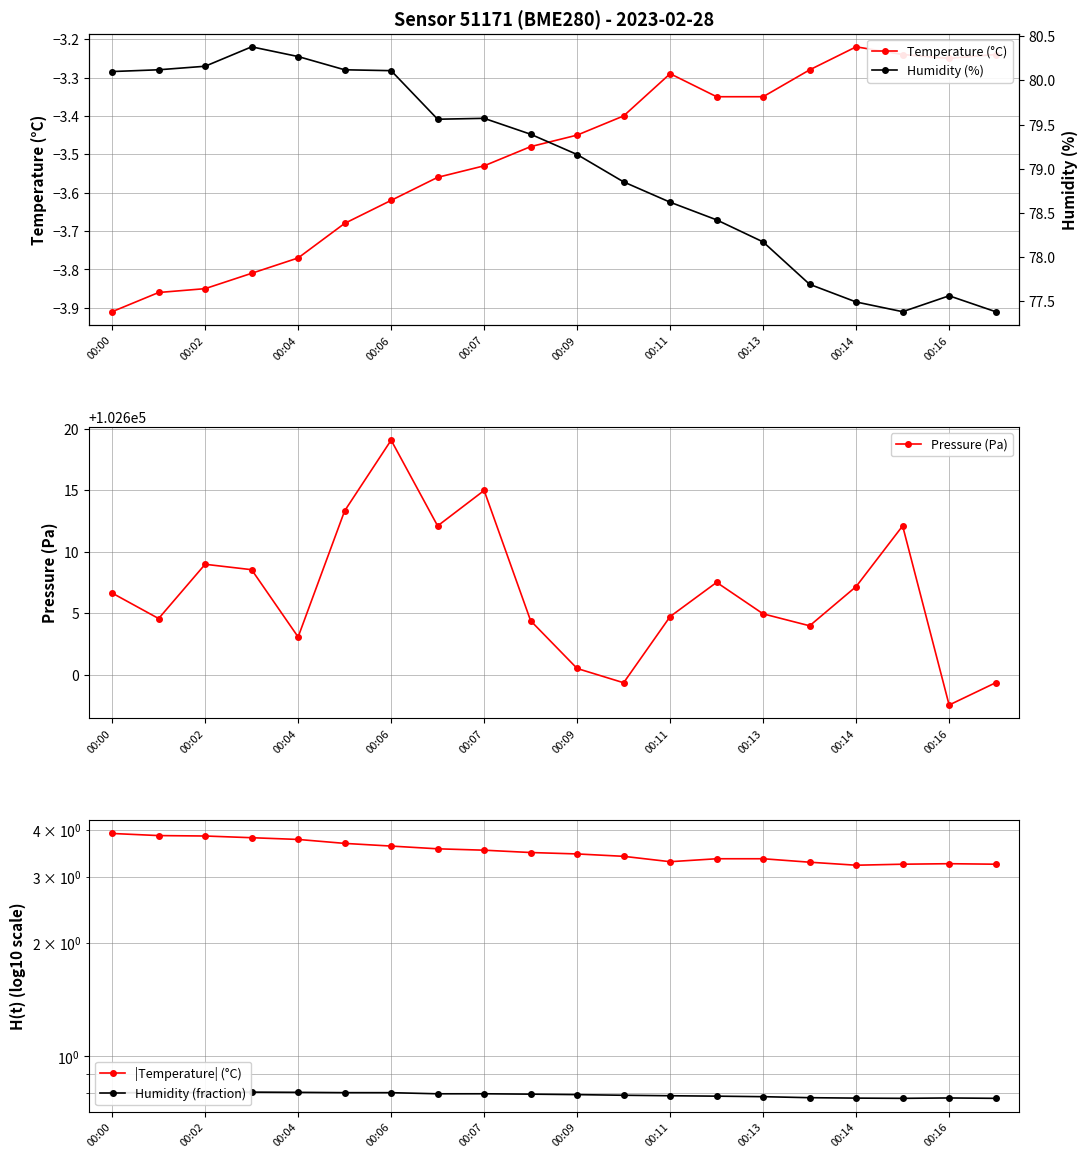

True or false: Pressure (Pa) and |Temperature| (°C) intersect in this chart.

False